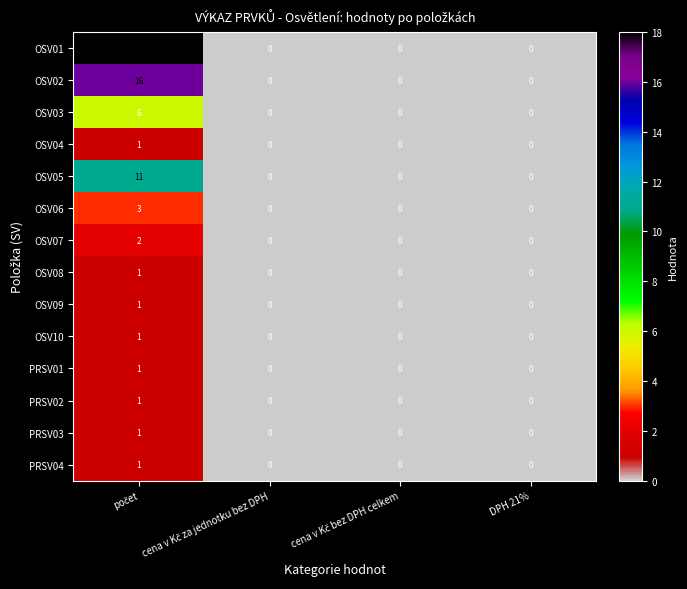

How many OSV05 values are between 0 and 11?

4